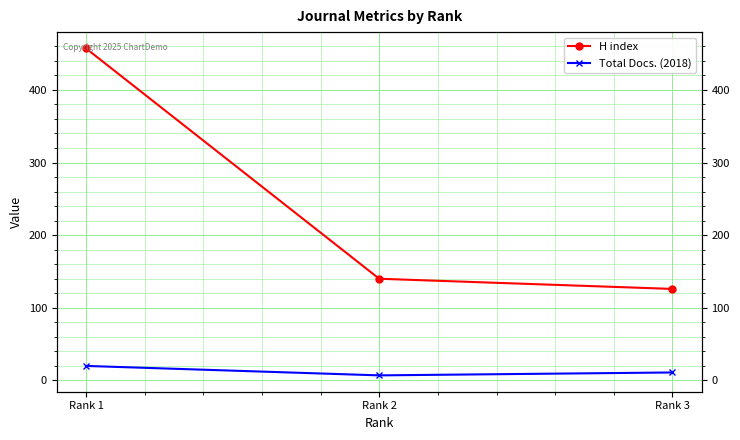

Reading right to left, transcribe all the data shown in this chart.

H index: 126	140	457
Total Docs. (2018): 11	7	20